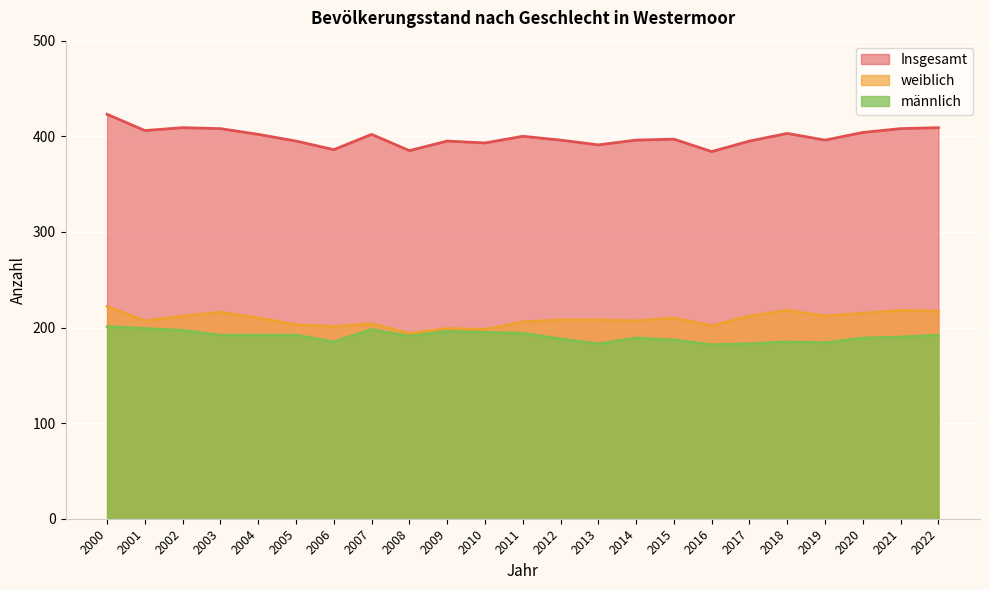

At which label does männlich first exceed 191?

2000